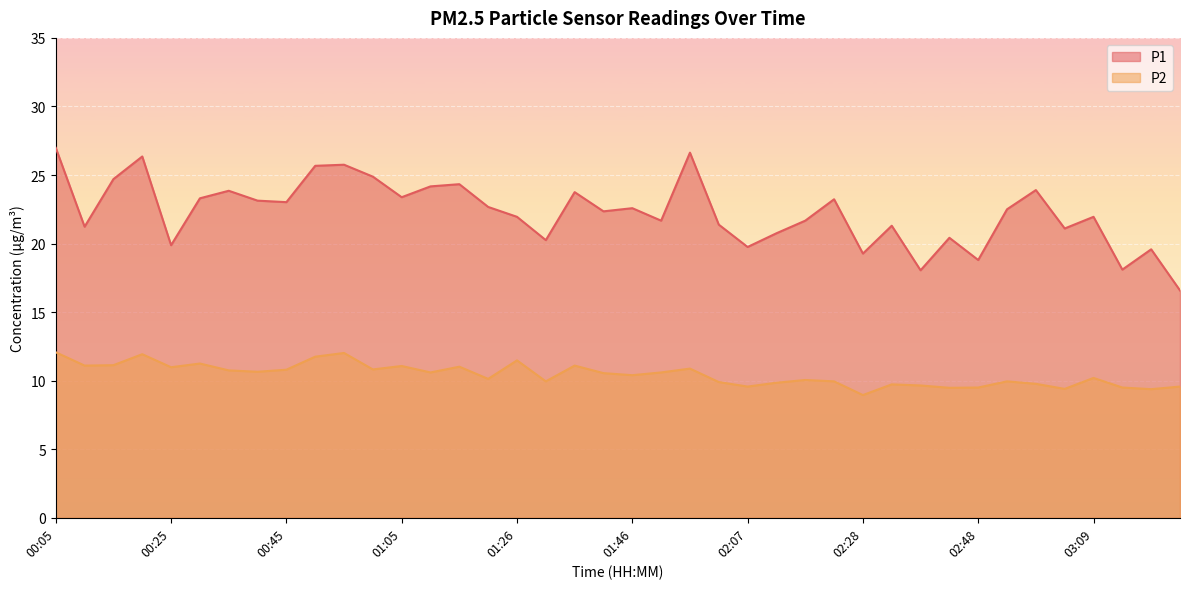

How many data points does each series have?

40